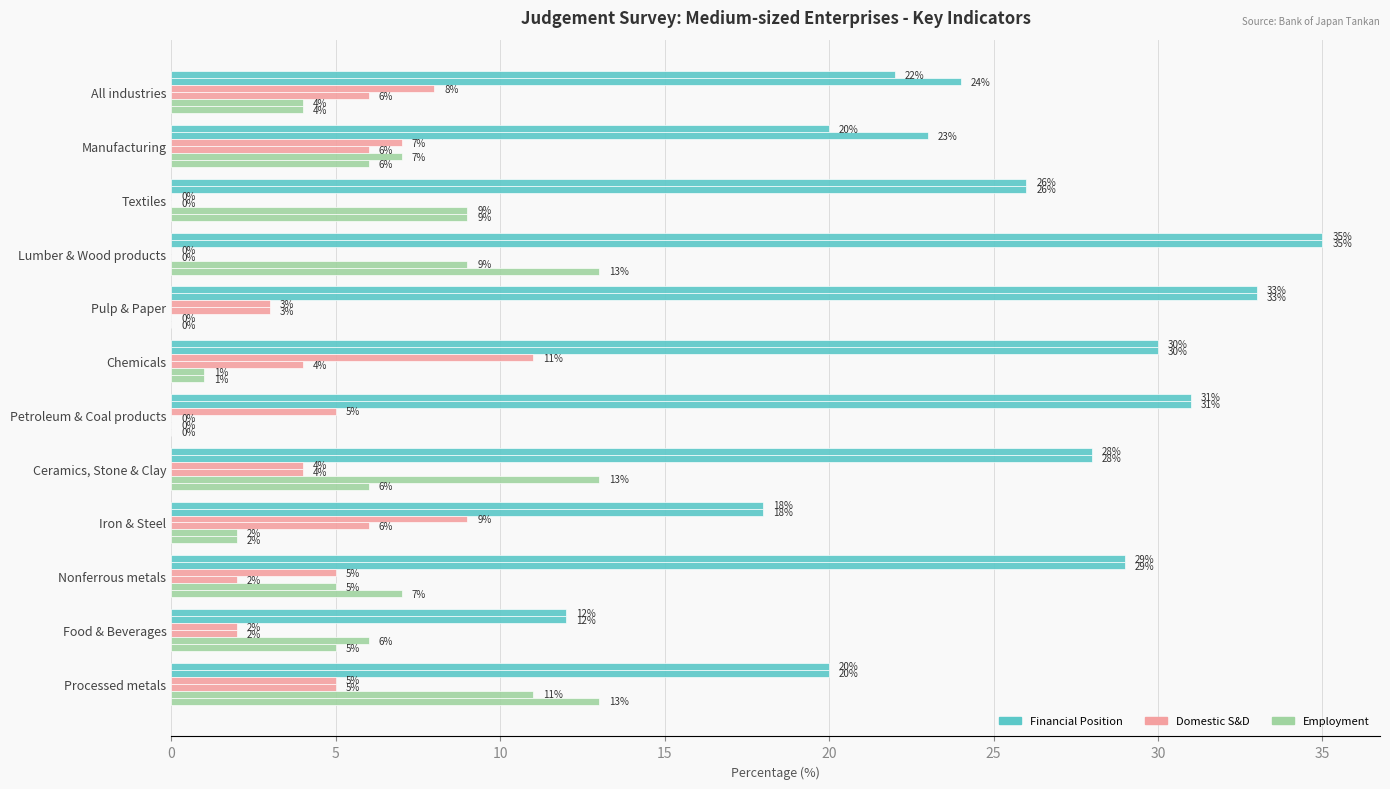

How many distinct data groups are displayed?

6